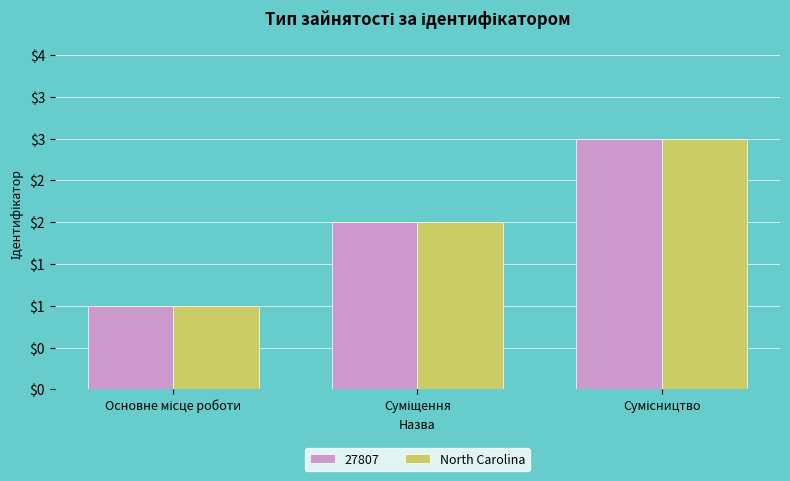

Reading right to left, transcribe all the data shown in this chart.

3	2	1